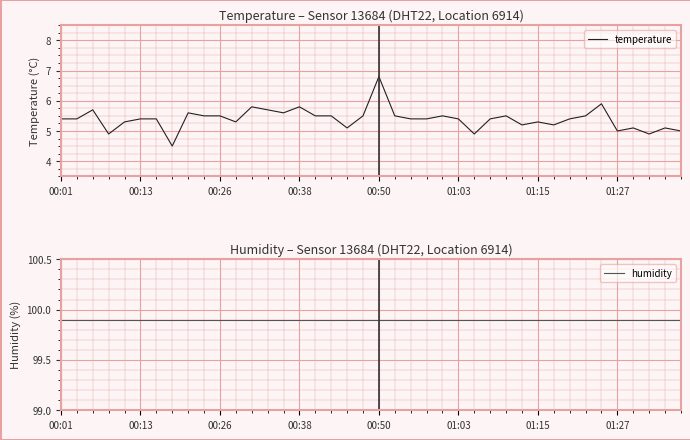

True or false: temperature has a value of 10.0 at 00:50.

False